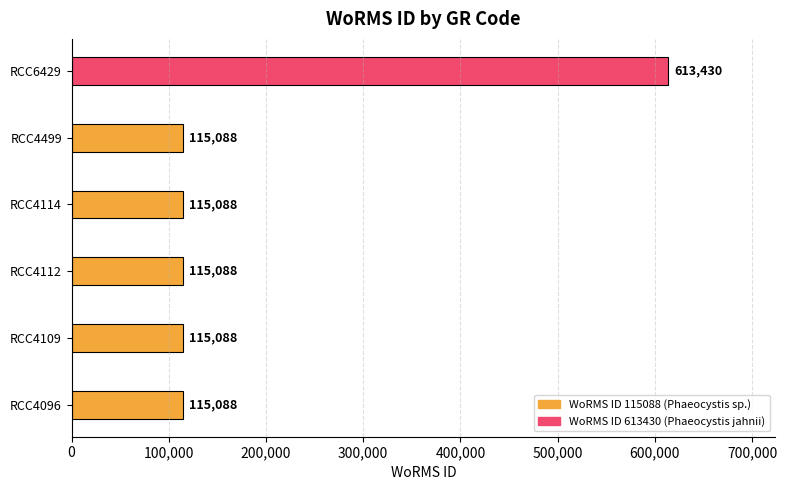

What is the sum of the values at RCC4112 and RCC4109?

230176